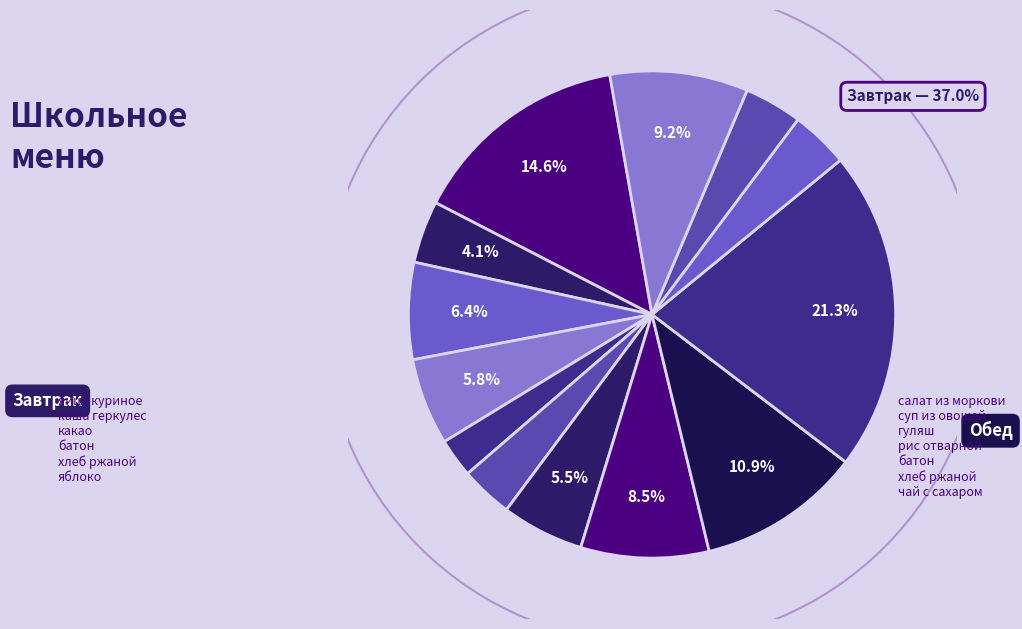

How many slices are in this pie chart?

13